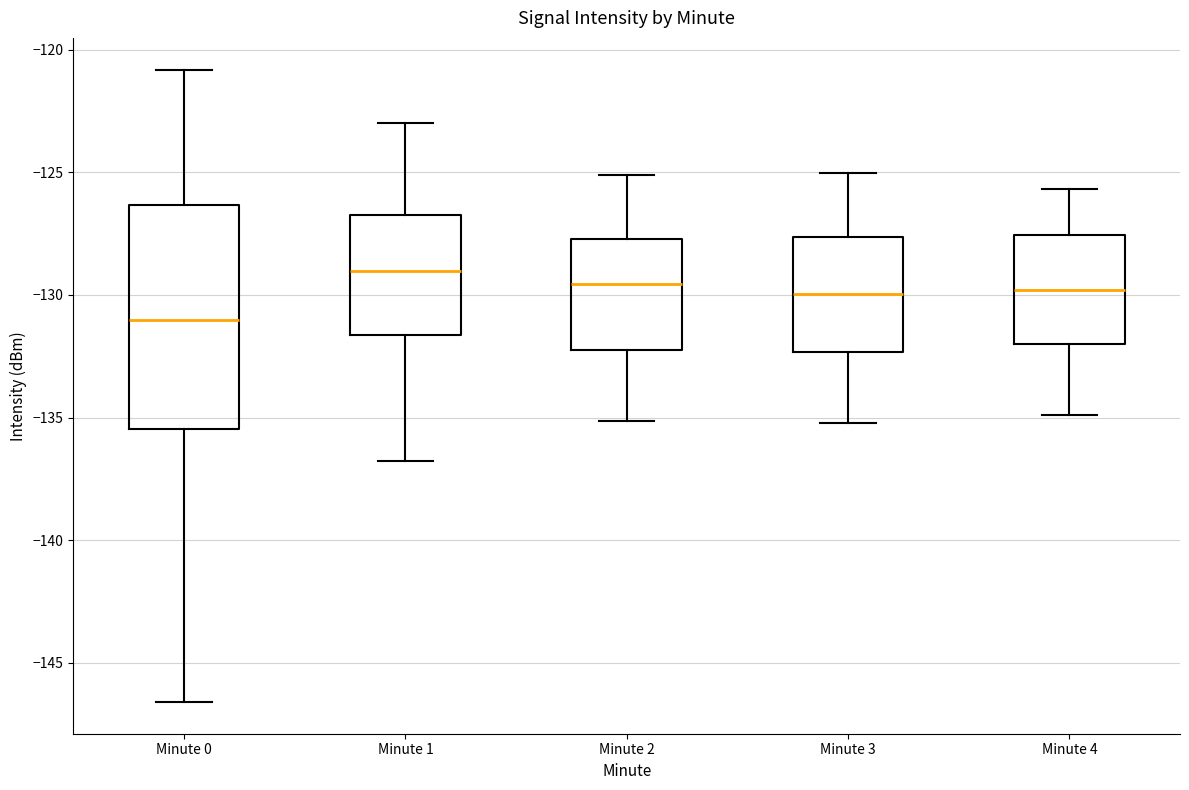

Which box is the tallest, from its lower edge to its upper edge?

Minute 0